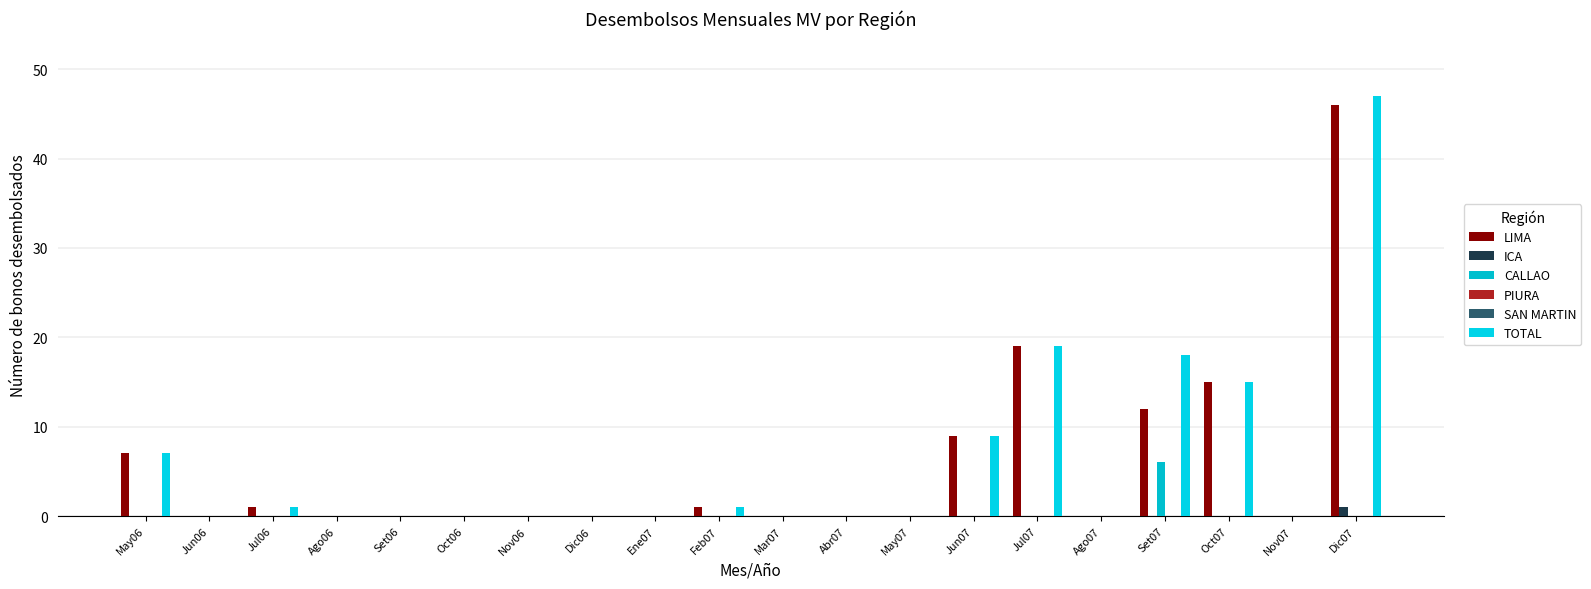

Which series changed the most between Jun06 and Nov06?

LIMA